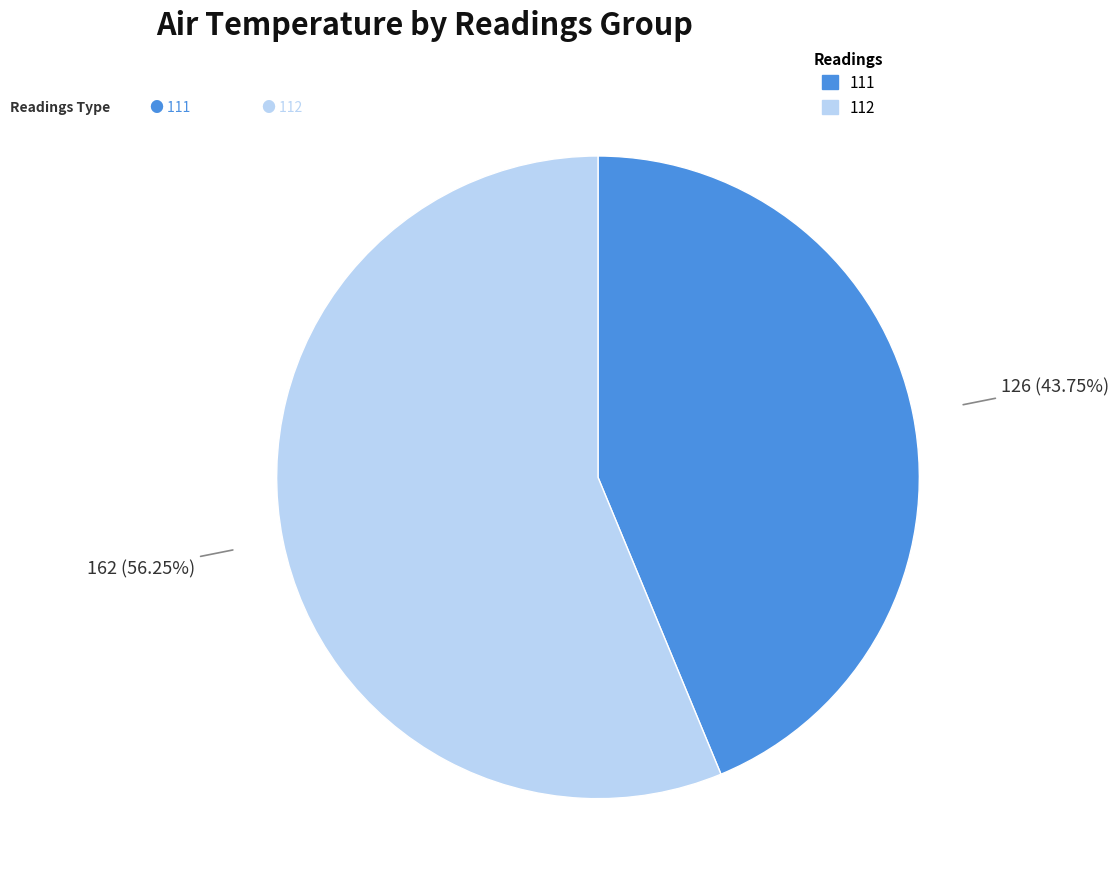

What is the ratio of the value at 111 to the value at 112?

0.8